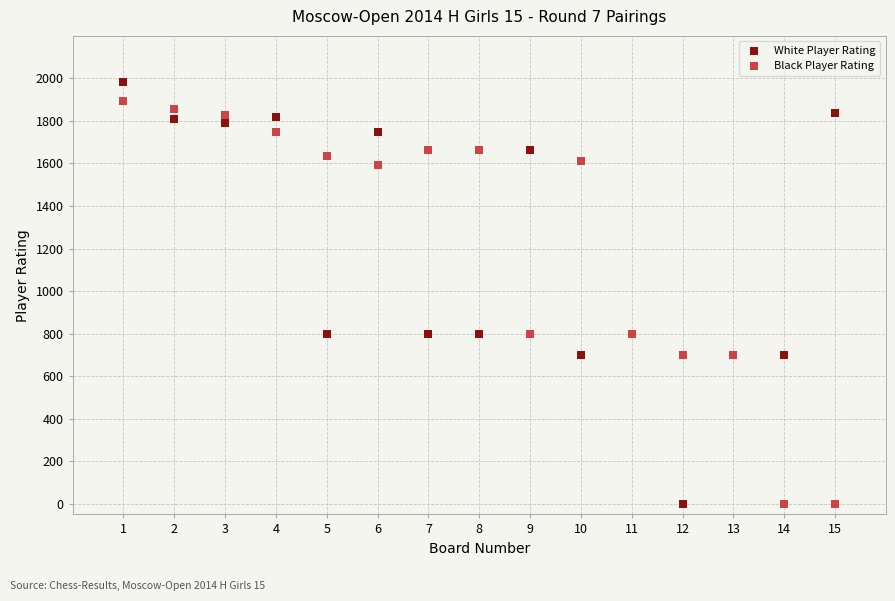

What are all the series names shown in the legend?

White Player Rating, Black Player Rating